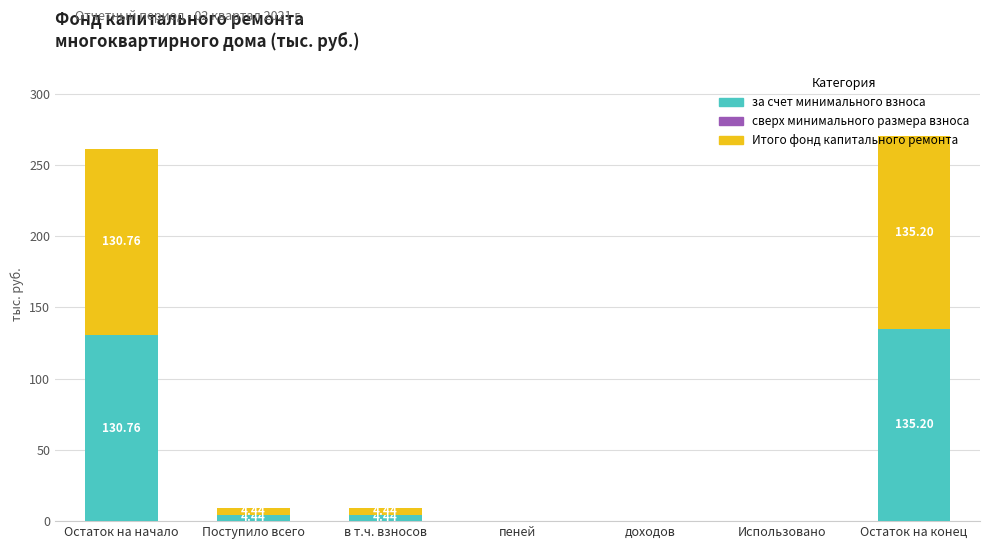

At which label does за счет минимального взноса reach its peak?

Остаток на конец